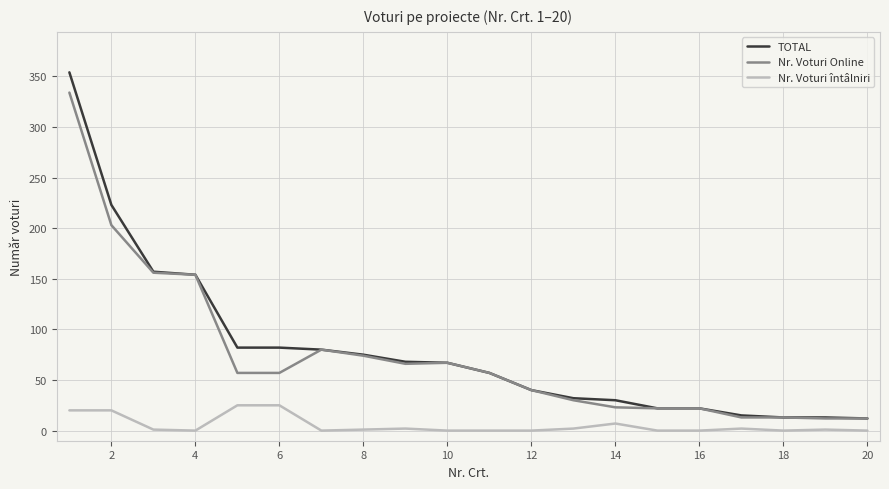

True or false: Nr. Voturi Online and Nr. Voturi întâlniri intersect in this chart.

False